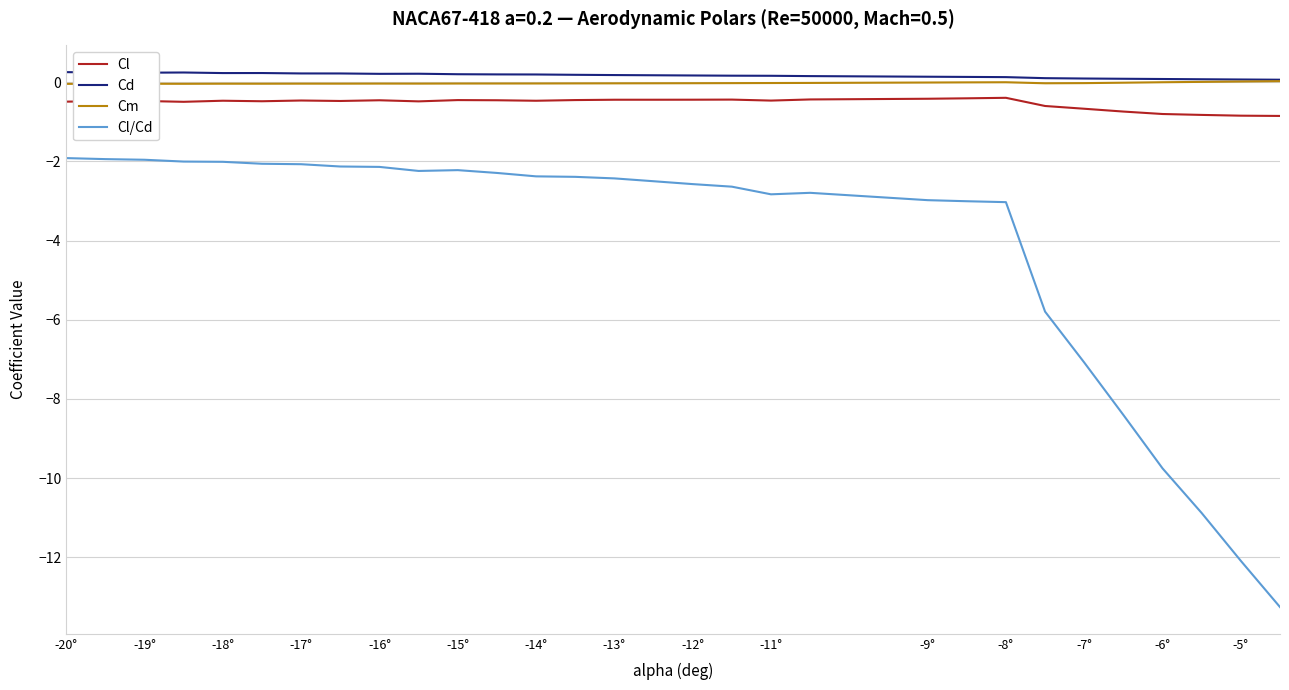

What are all the series names shown in the legend?

Cl, Cd, Cm, Cl/Cd